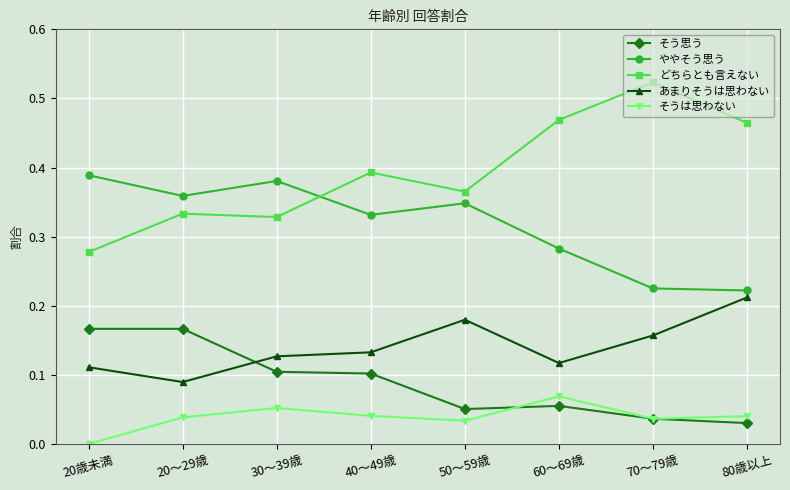

Where is the first local minimum for どちらとも言えない?

30～39歳